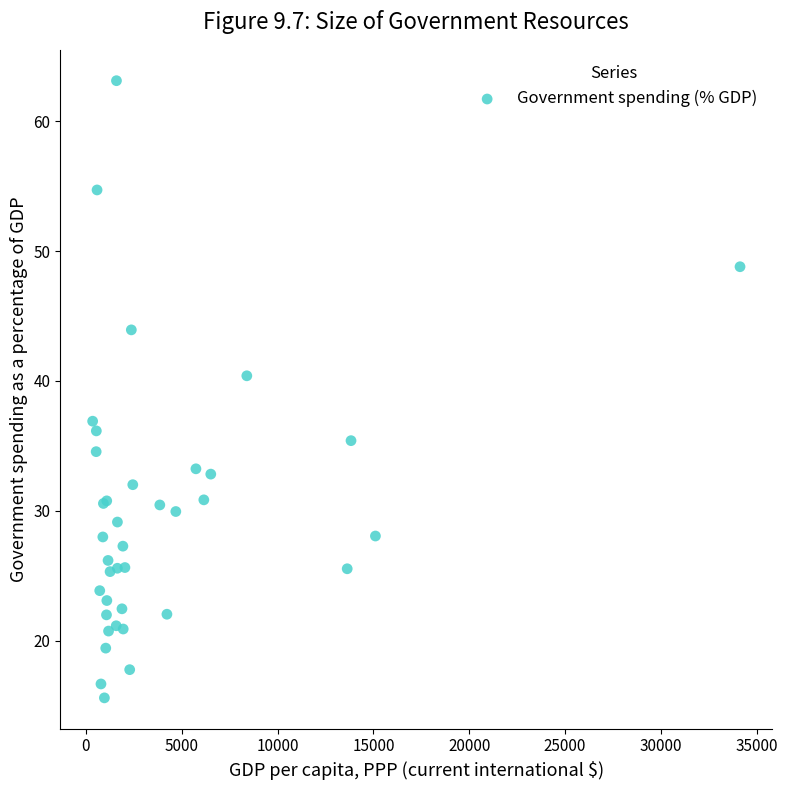

What Y value in the scatter plot is closest to 39?

40.4